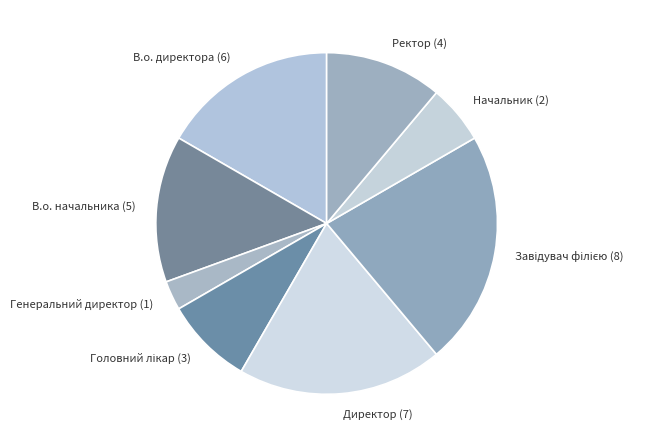

Do Генеральний директор (1) and Ректор (4) together represent more than half of the pie?

No